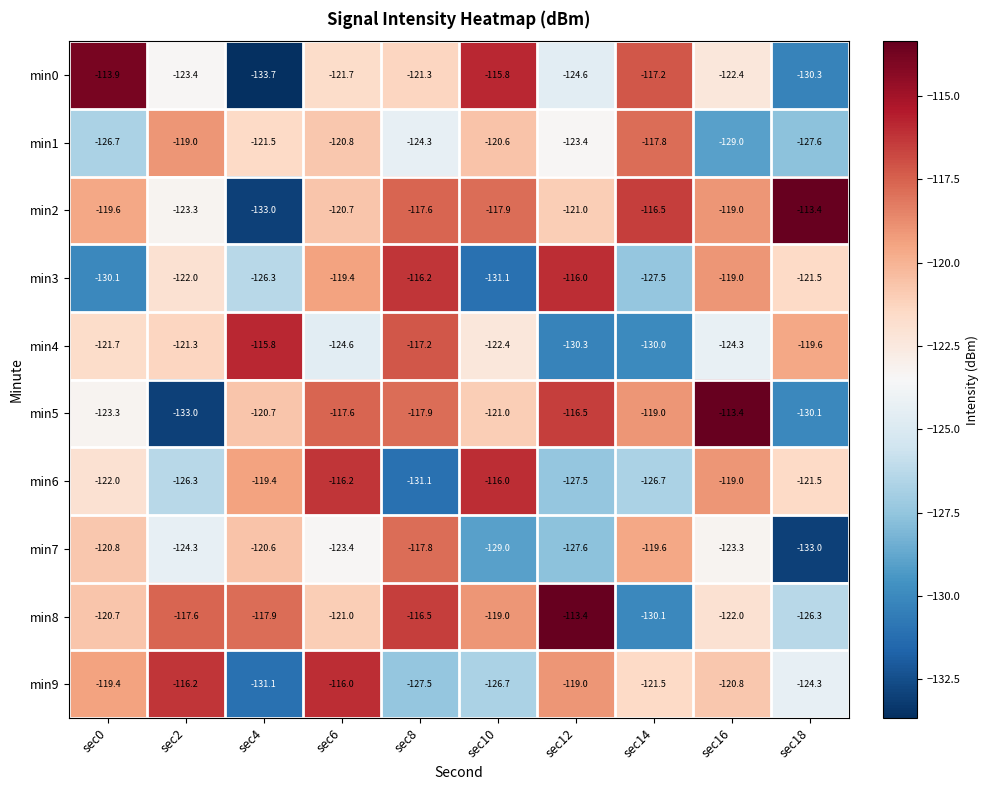

How many series are shown in this chart?

10